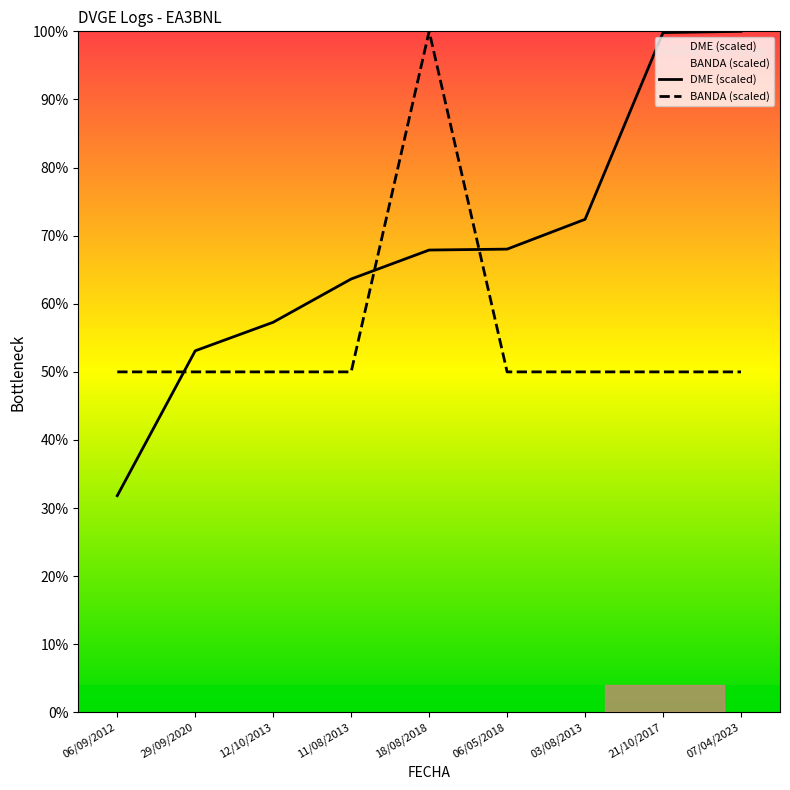

How many times do BANDA and DME cross each other?

3